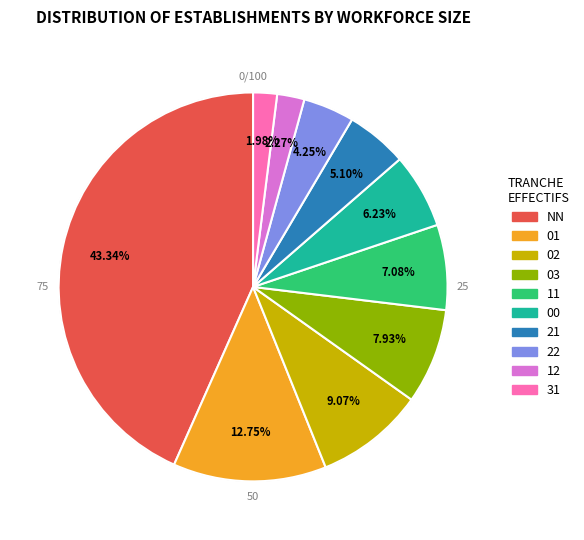

To the nearest percent, what is the difference between the 31 and 02 slice percentages?

7%